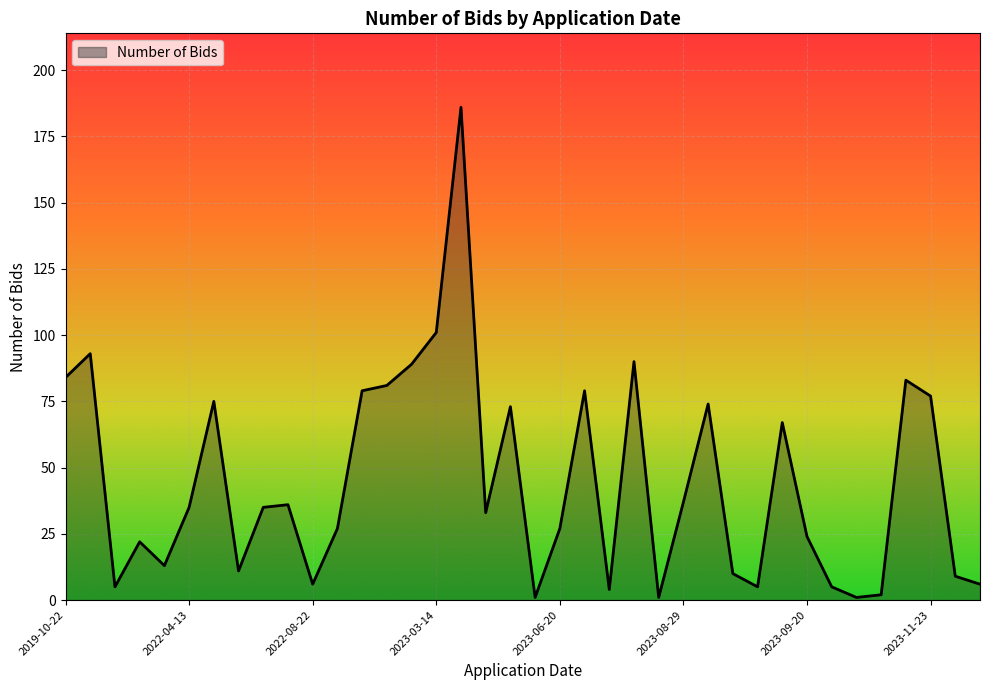

What is the difference between the maximum and minimum values?

185